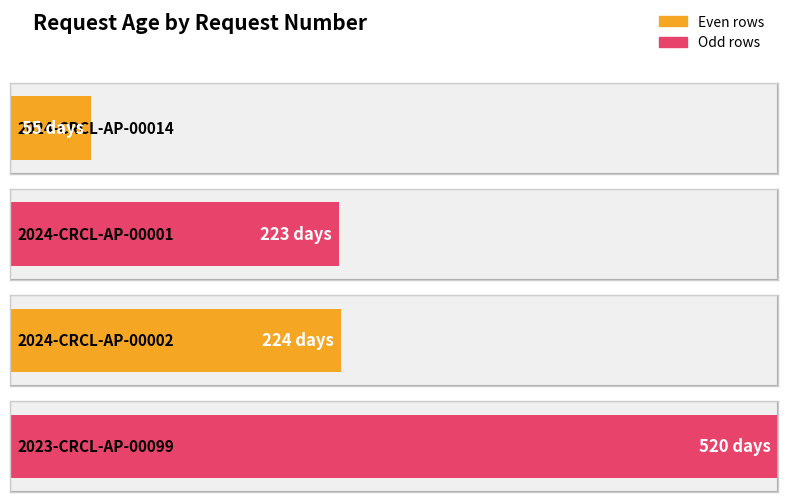

What is the label of the 4th bar from the left?

2023-CRCL-AP-00099